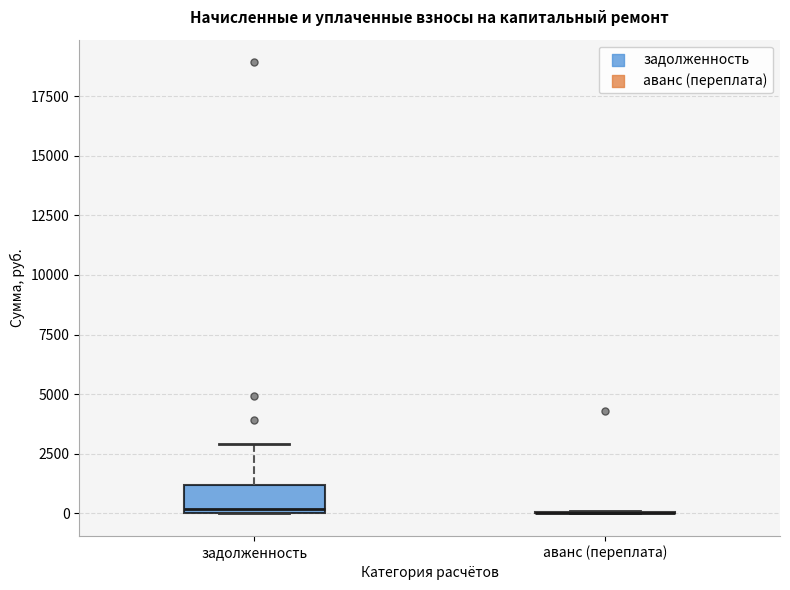

Which box is the tallest, from its lower edge to its upper edge?

задолженность